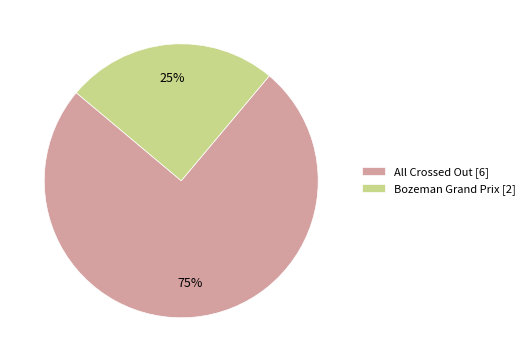

Which category has the biggest portion of the pie?

All Crossed Out